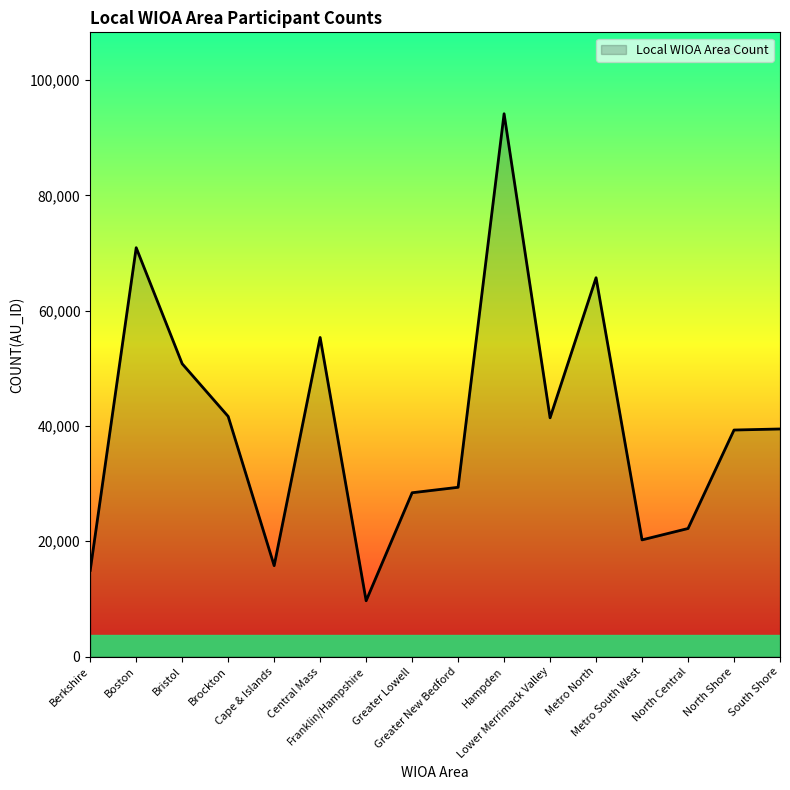

What is the difference between the maximum and minimum values?

84478